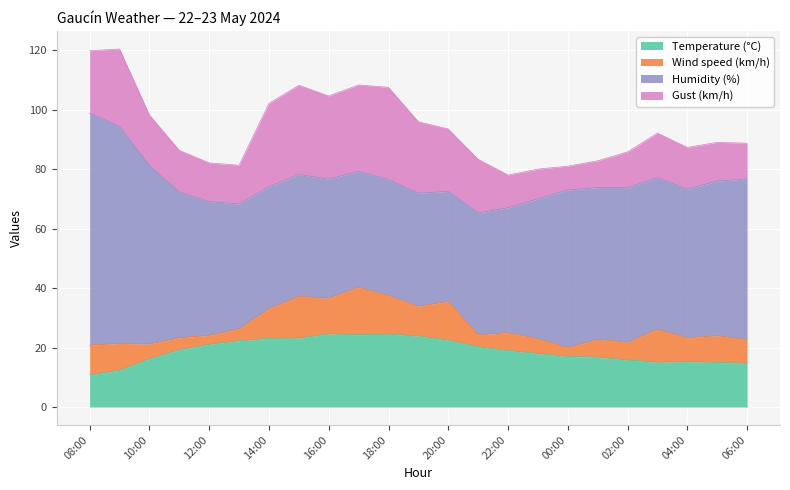

Reading left to right, what are all the values shown in this chart?

Temperature (°C): 08:00=10.8	09:00=12.4	10:00=16.2	11:00=19.3	12:00=21.1	13:00=22.3	14:00=23.1	15:00=23.2	16:00=24.6	17:00=24.3	18:00=24.5	19:00=23.9	20:00=22.5	21:00=20.3	22:00=19.0	23:00=18.0	00:00=17.0	01:00=16.8	02:00=15.8	03:00=15.1	04:00=15.3	05:00=15.0	06:00=14.7
Wind speed (km/h): 08:00=10.0	09:00=9.0	10:00=5.0	11:00=4.0	12:00=3.0	13:00=4.0	14:00=10.0	15:00=14.0	16:00=12.0	17:00=16.0	18:00=13.0	19:00=10.0	20:00=13.0	21:00=4.0	22:00=6.0	23:00=5.0	00:00=3.0	01:00=6.0	02:00=6.0	03:00=11.0	04:00=8.0	05:00=9.0	06:00=8.0
Humidity (%): 08:00=78.0	09:00=73.0	10:00=60.0	11:00=49.0	12:00=45.0	13:00=42.0	14:00=41.0	15:00=41.0	16:00=40.0	17:00=39.0	18:00=39.0	19:00=38.0	20:00=37.0	21:00=41.0	22:00=42.0	23:00=47.0	00:00=53.0	01:00=51.0	02:00=52.0	03:00=51.0	04:00=50.0	05:00=52.0	06:00=54.0
Gust (km/h): 08:00=21.0	09:00=26.0	10:00=17.0	11:00=14.0	12:00=13.0	13:00=13.0	14:00=28.0	15:00=30.0	16:00=28.0	17:00=29.0	18:00=31.0	19:00=24.0	20:00=21.0	21:00=18.0	22:00=11.0	23:00=10.0	00:00=8.0	01:00=9.0	02:00=12.0	03:00=15.0	04:00=14.0	05:00=13.0	06:00=12.0